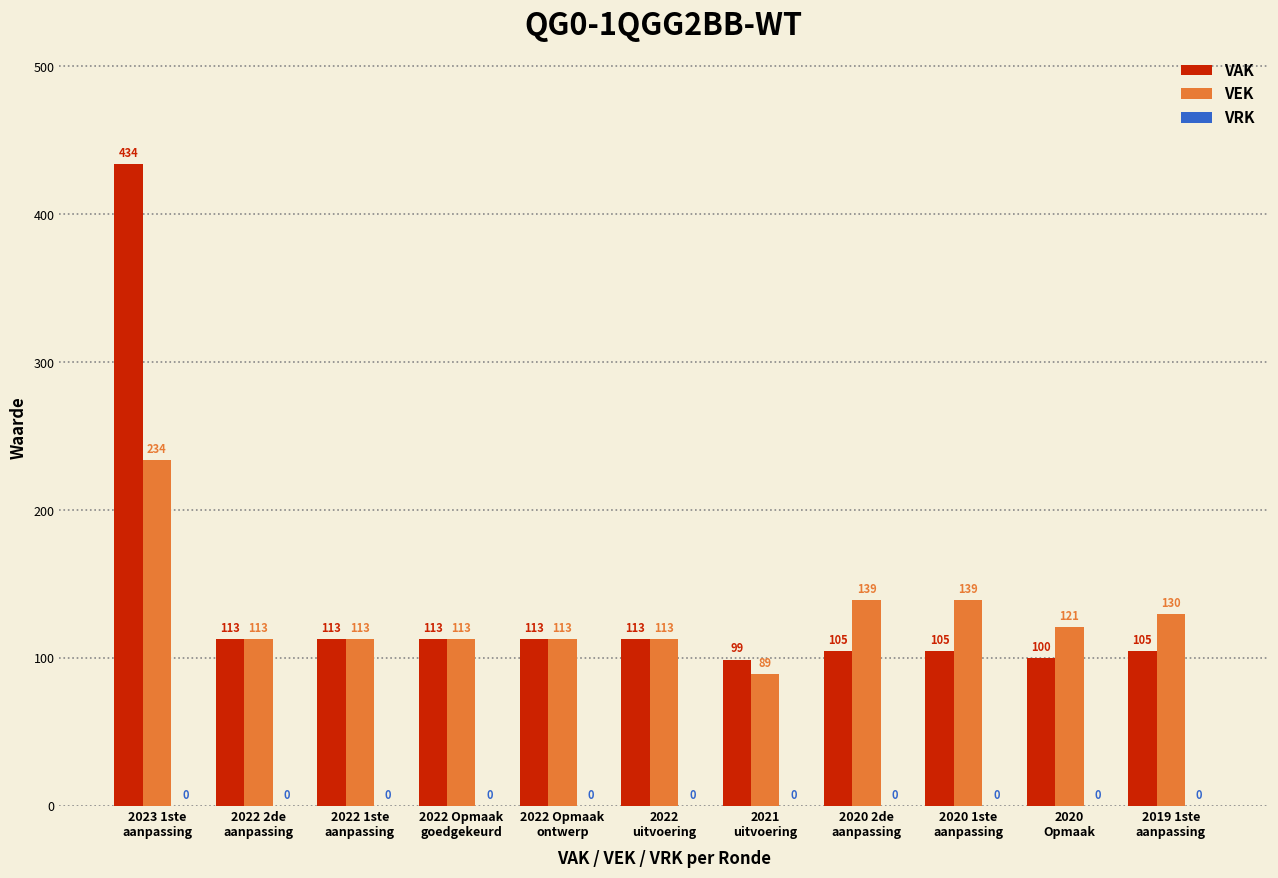

Rank the series by their maximum value, from lowest to highest.

VEK, VAK